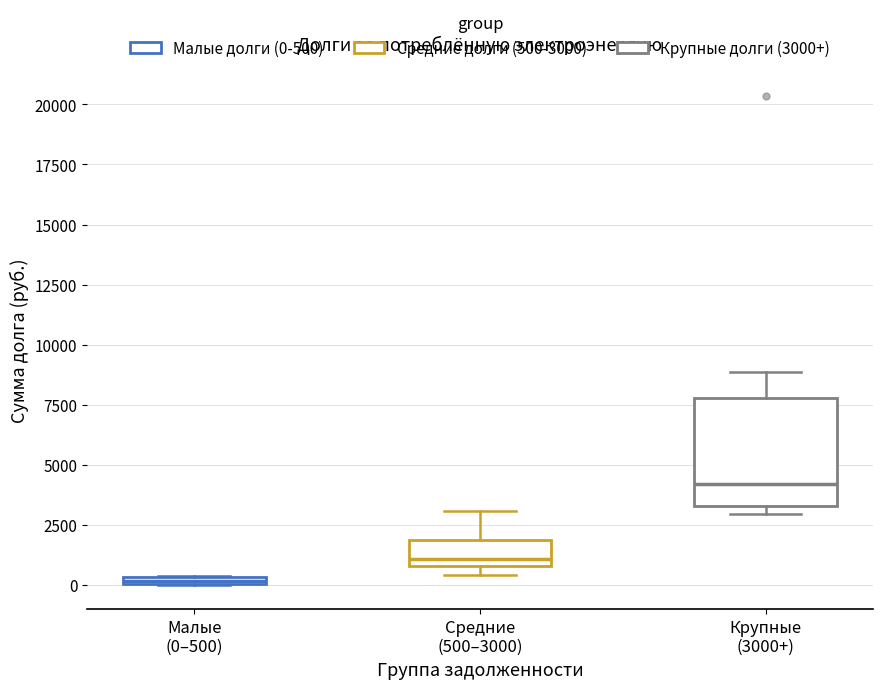

Where is the upper edge of the box for Малые (0–500) on the y-axis? The values are not printed on the chart, so give them approximately, as read against the axis.

500